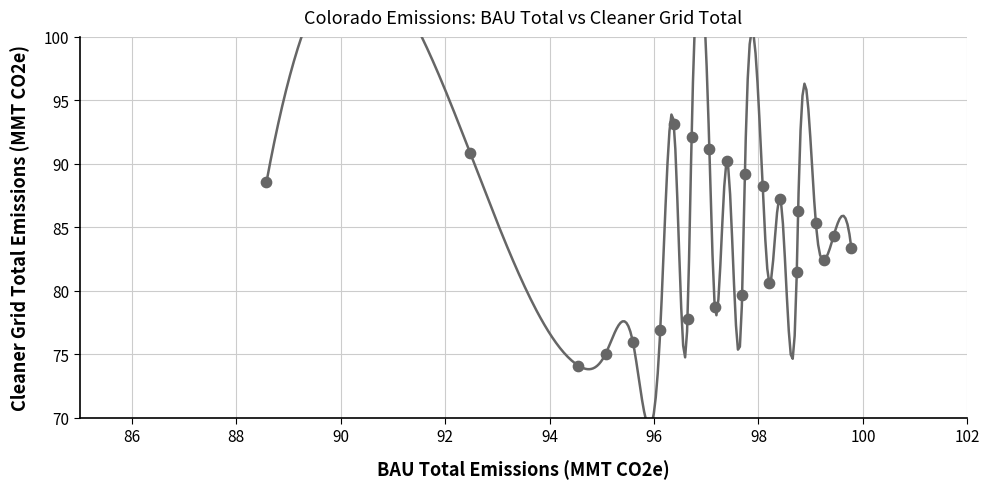

What is the range of Y values (max minus min)?

19.0